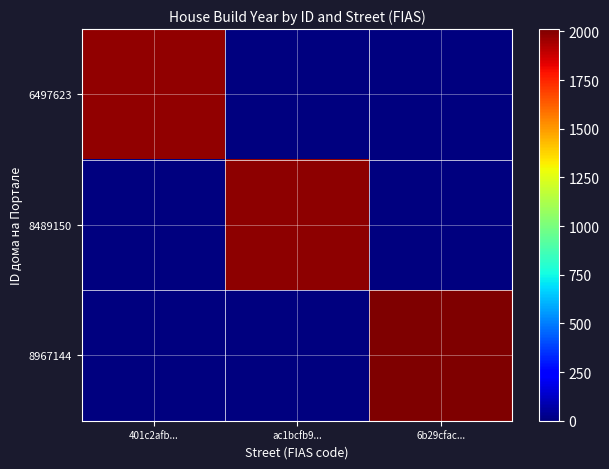

Rank the series by their average value, from highest to lowest.

8967144, 8489150, 6497623